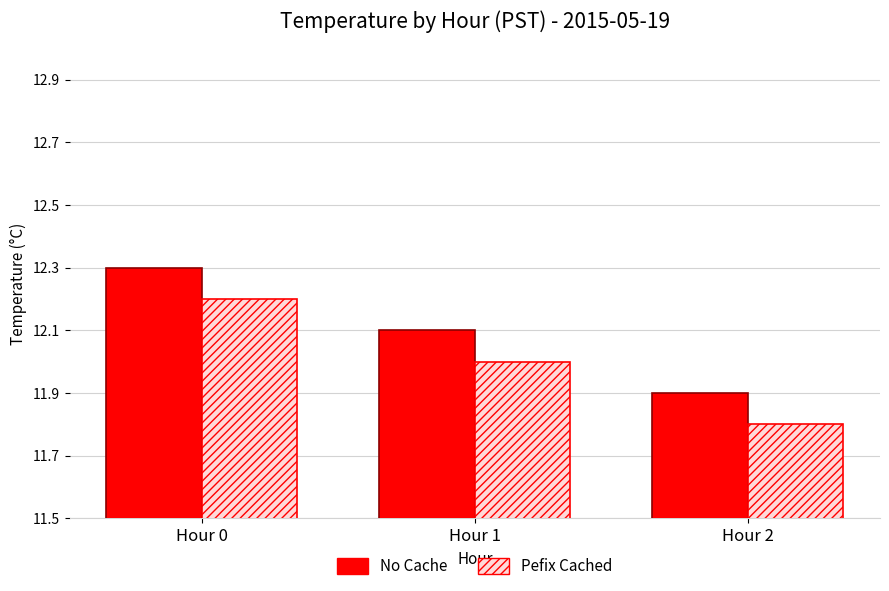

Where does the No Cache series first go above 12?

Hour 0